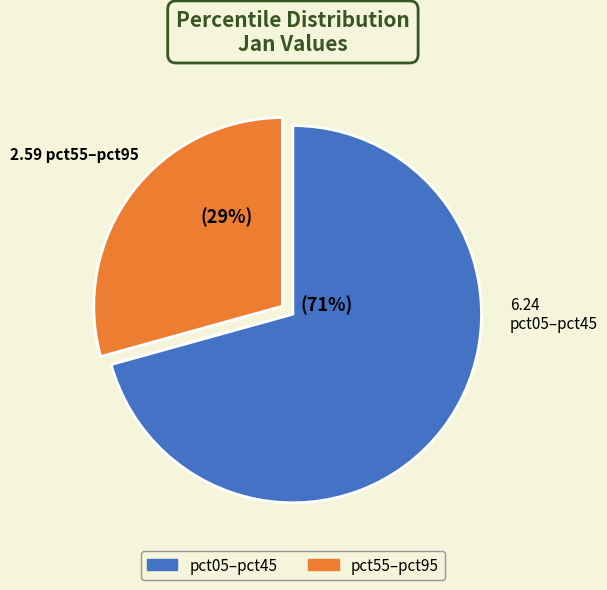

Does any single category account for the majority?

Yes